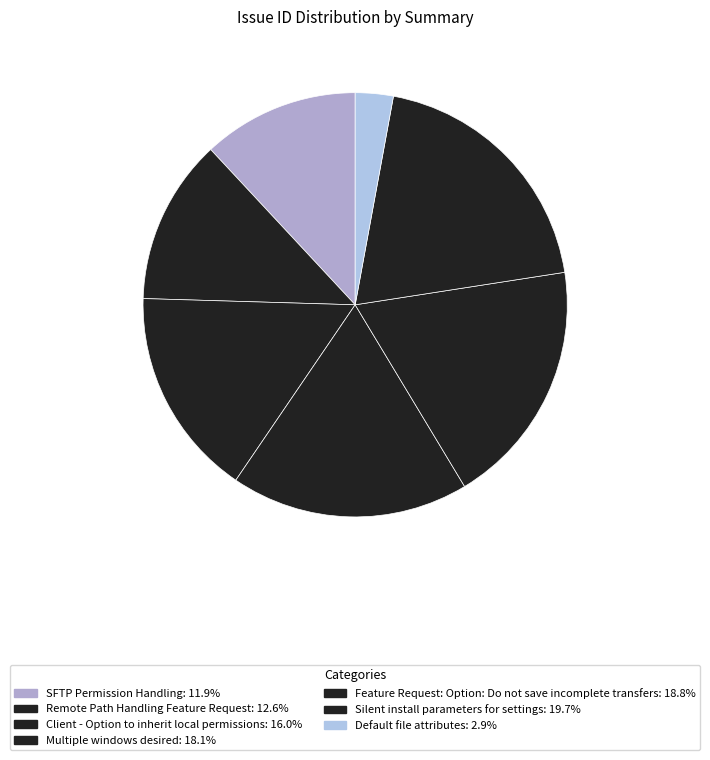

Is there any slice that represents more than half of the pie?

No